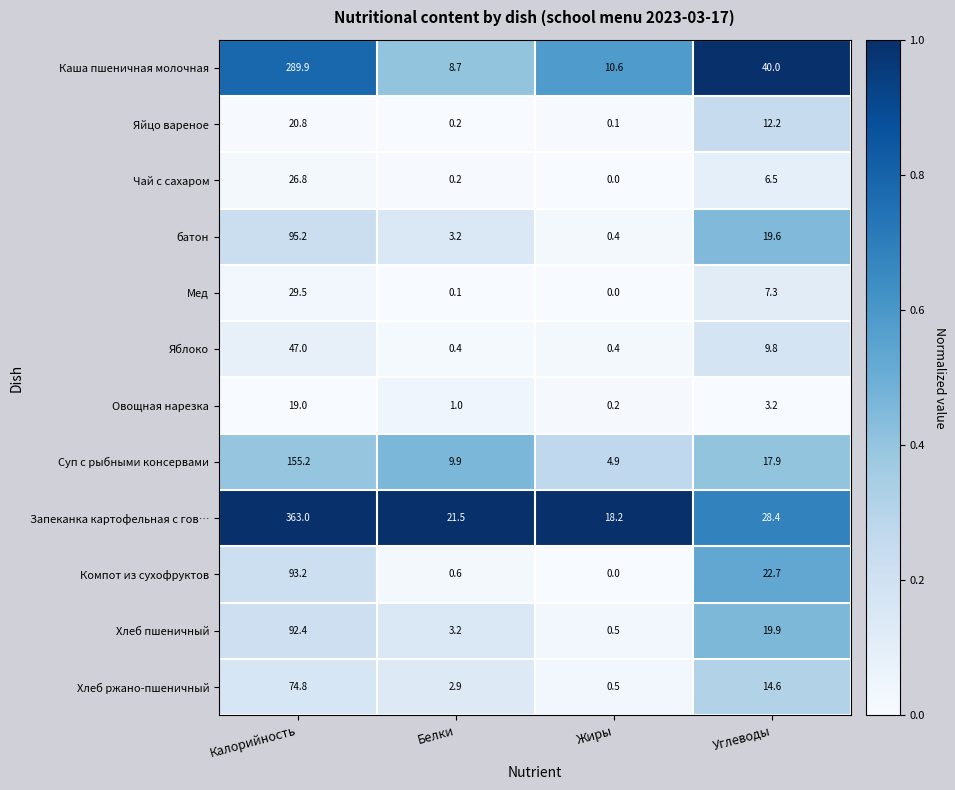

Rank the categories by Мед value from lowest to highest.

Жиры, Белки, Углеводы, Калорийность